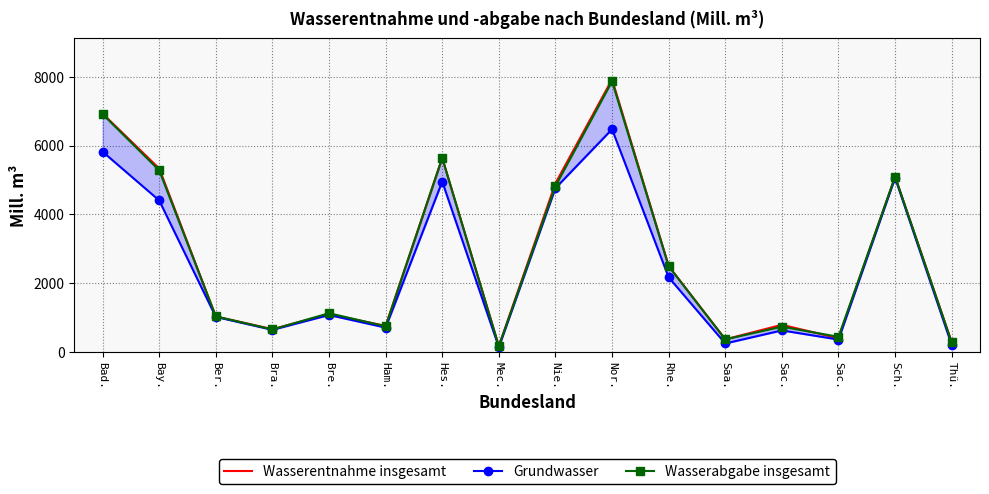

Between Mec. and Sac., which is larger?

Sac.